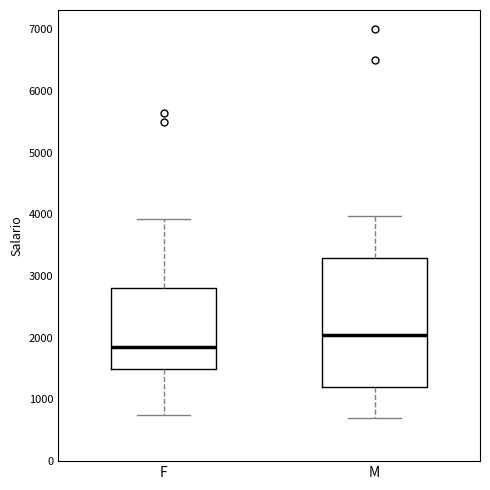

Reading left to right, transcribe this box plot: for each box, give where its median line is, the range the box spans, and where its two whiskers end, as read against the y-axis. The values are not printed on the chart, so give them approximately, as read against the axis.

F: median 1900, box 1500 to 2800, whiskers 800 to 3900
M: median 2000, box 1200 to 3300, whiskers 700 to 4000